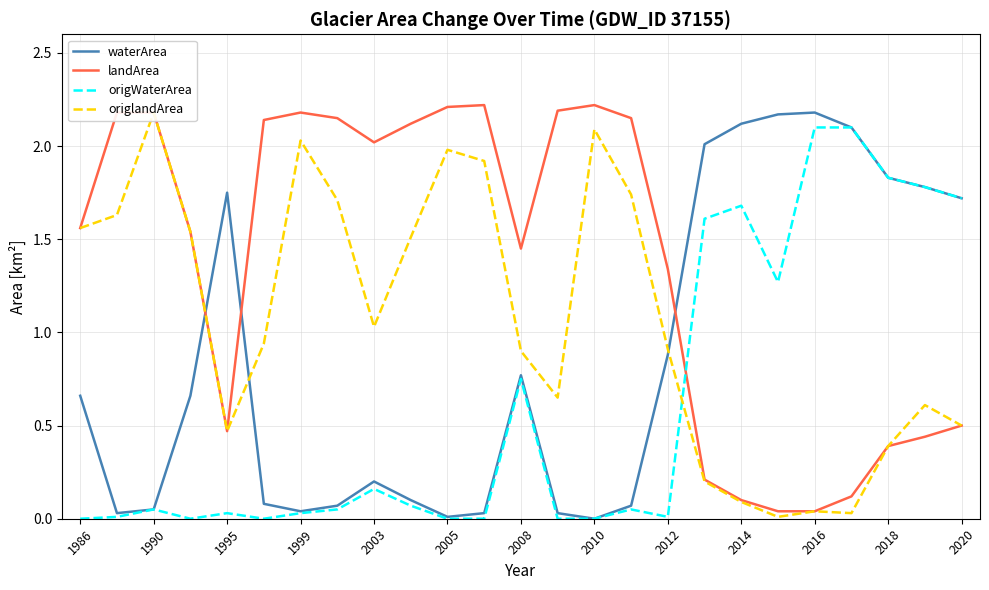

True or false: origWaterArea and origlandArea cross at least once.

True